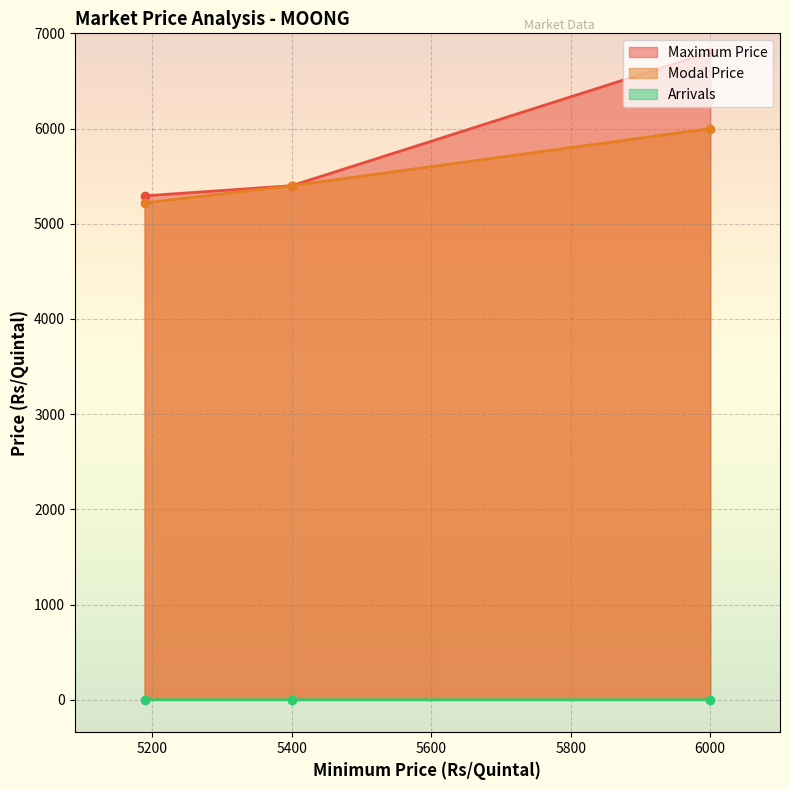

How many lines are shown in the chart?

3